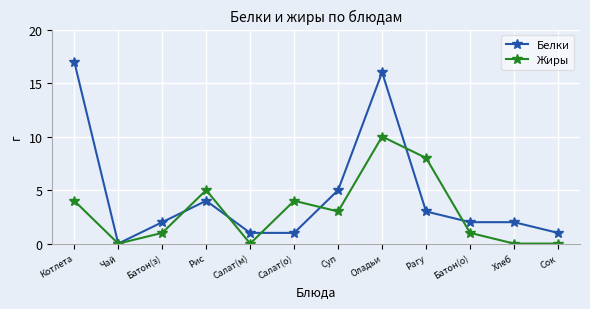

What is the label of the 3rd point from the left?

Батон(з)